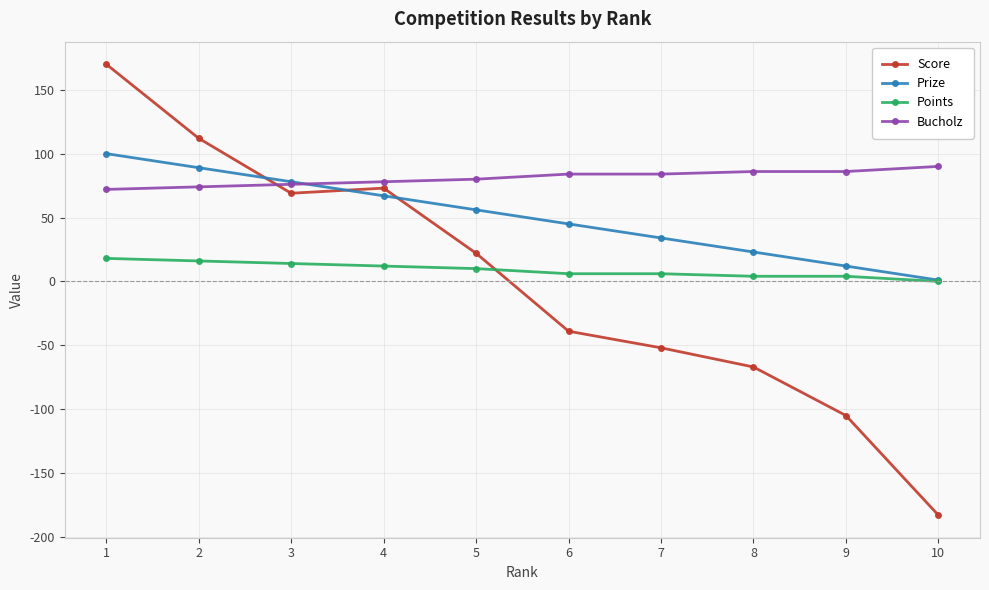

The Prize series shows 36 at 2. True or false?

False